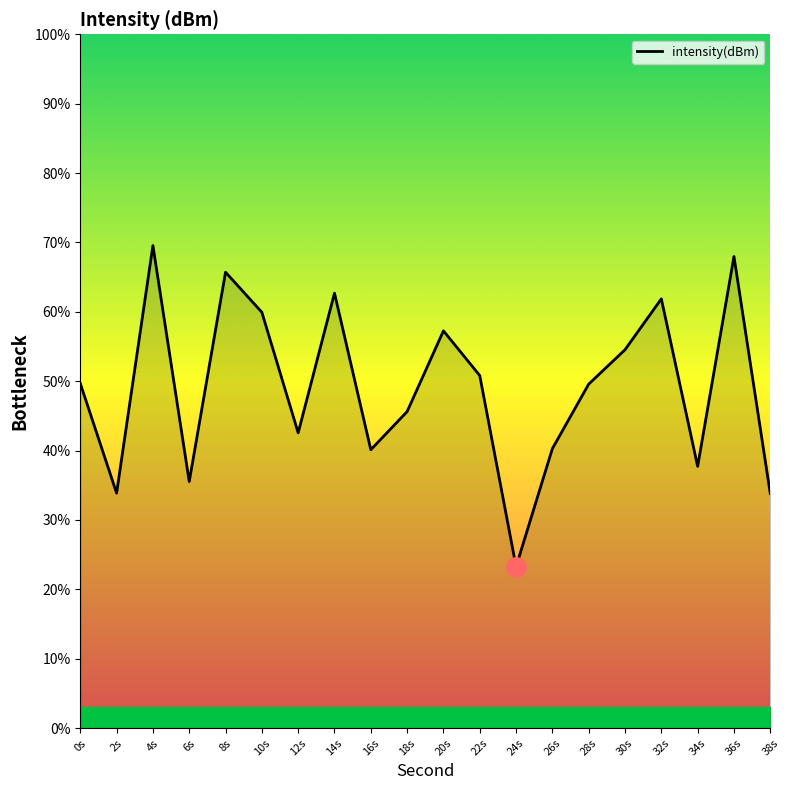

True or false: the data shows 61.9 at 32s.

True